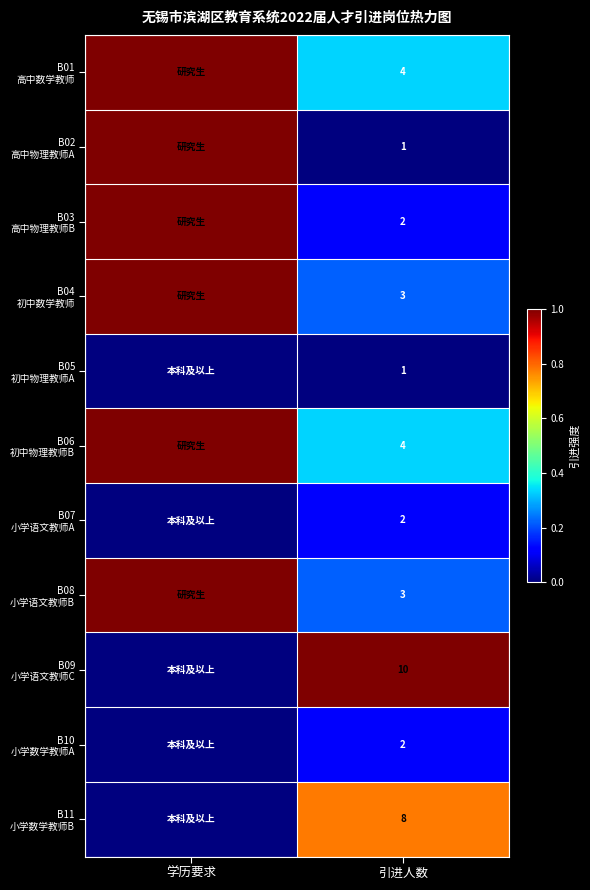

The value of B11 小学数学教师B at 学历要求 is 0.4. True or false?

False